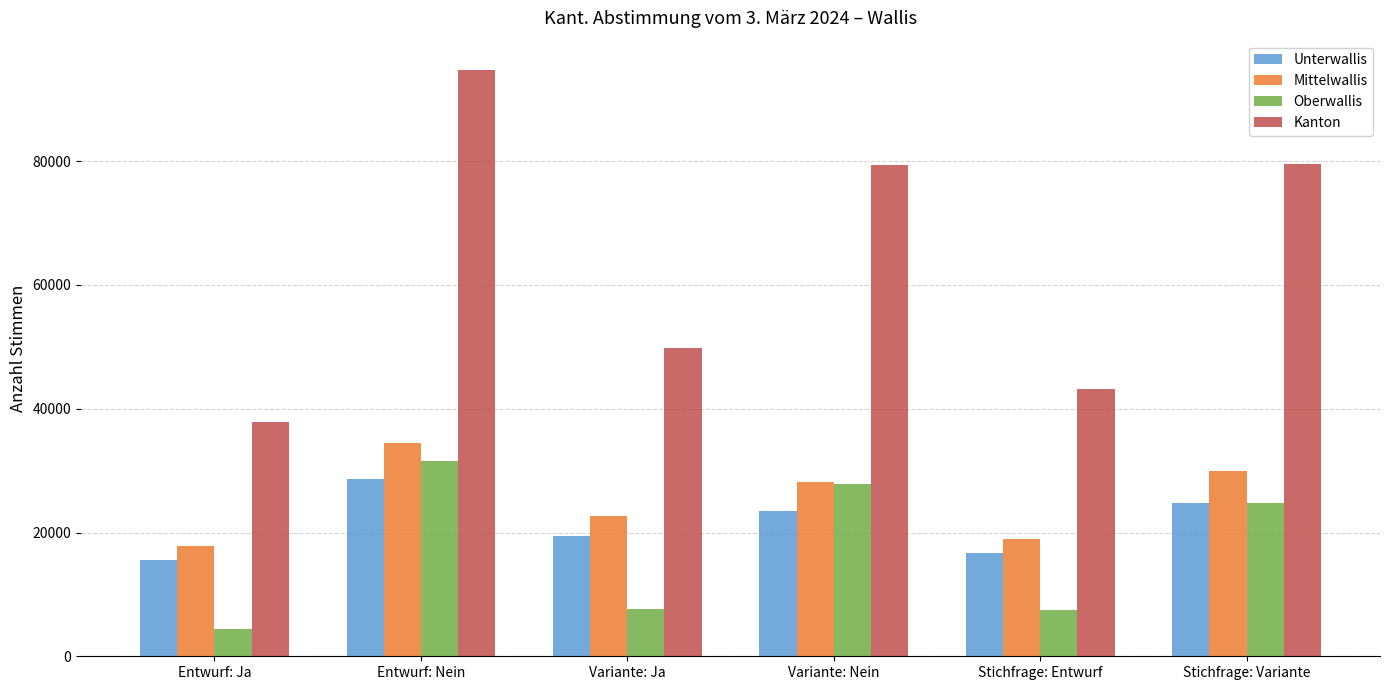

What is the sum of the Unterwallis values at Entwurf: Nein and Stichfrage: Variante?

53466